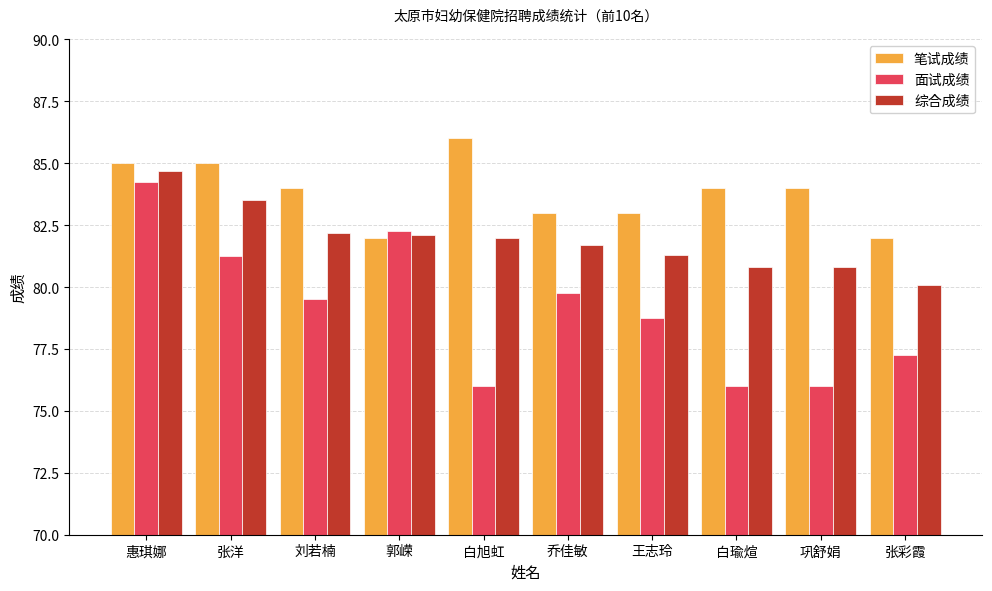

Where does the 面试成绩 series first go above 79?

惠琪娜